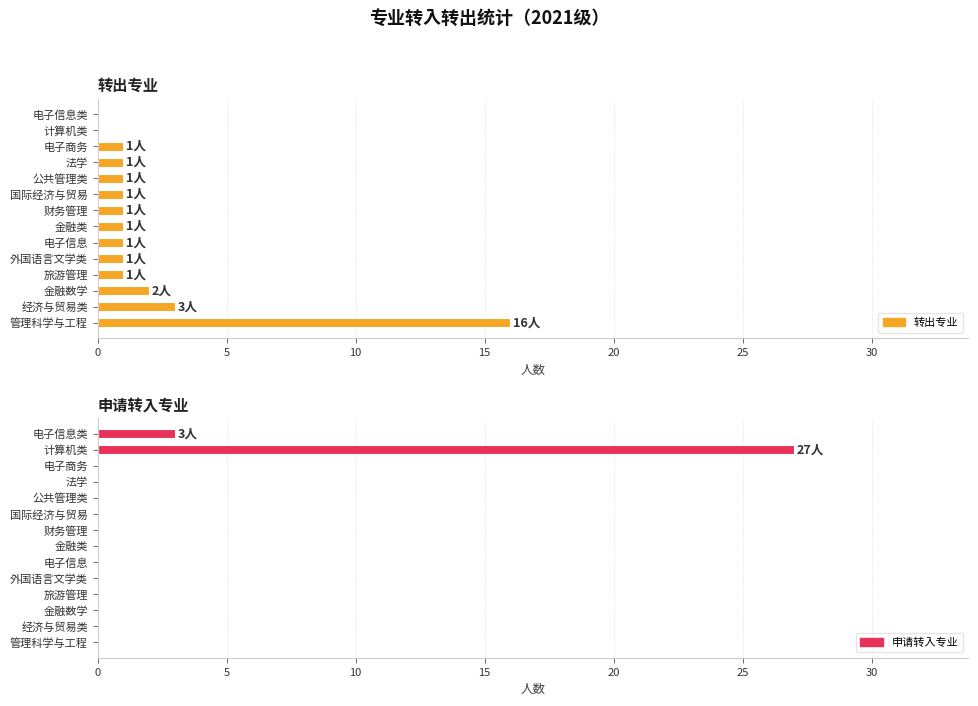

Which series changed the most between 管理科学与工程 and 外国语言文学类?

转出专业